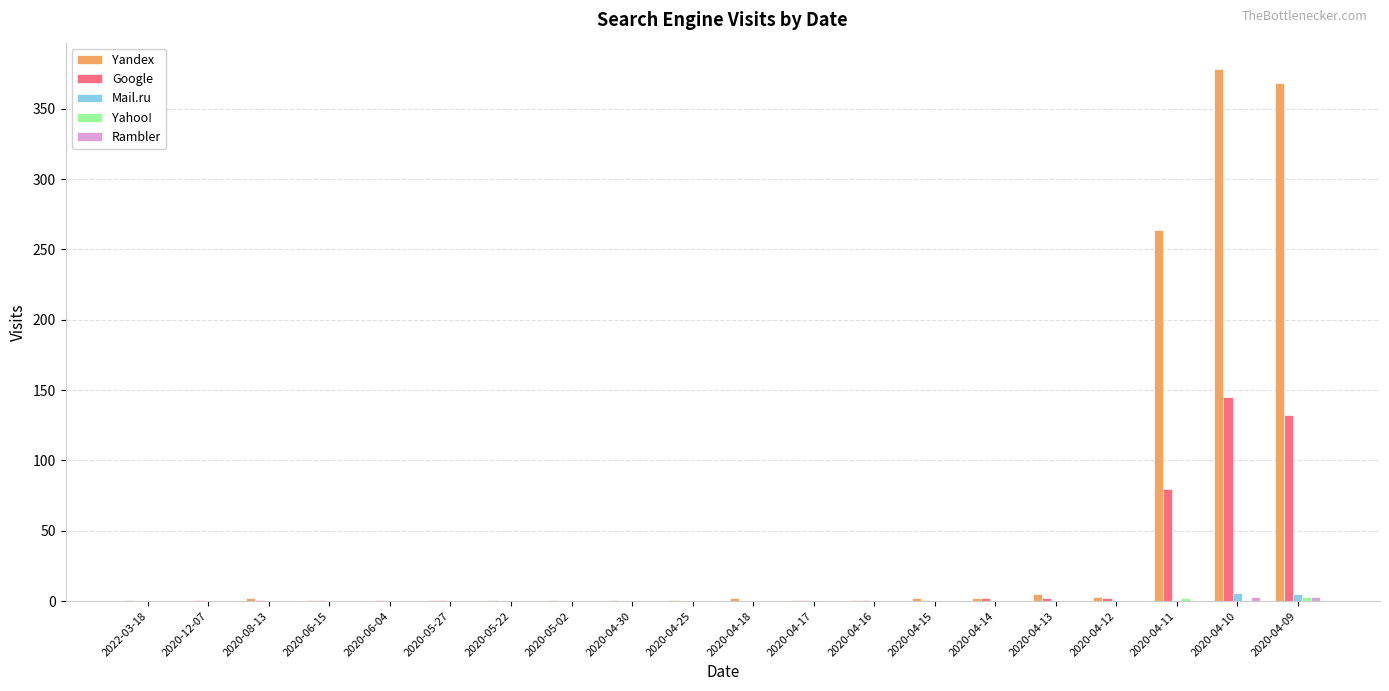

Is it true that Google equals 1 at 2020-04-15?

True